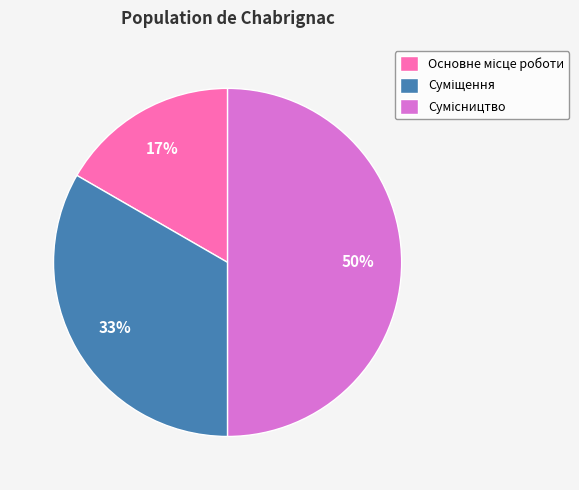

To the nearest percent, what is the difference between the largest and smallest slice percentages?

33%